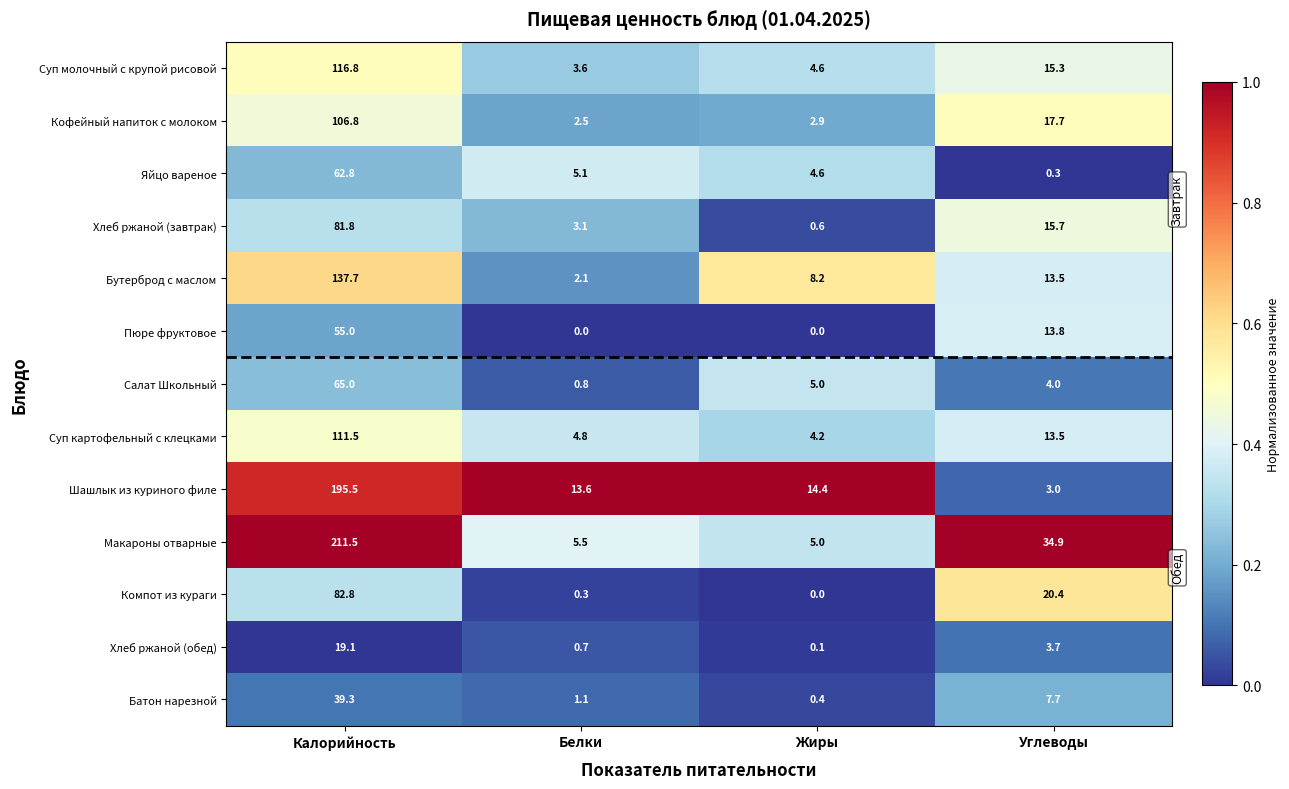

What is the difference between the Хлеб ржаной (обед) values at Углеводы and Белки?

3.0